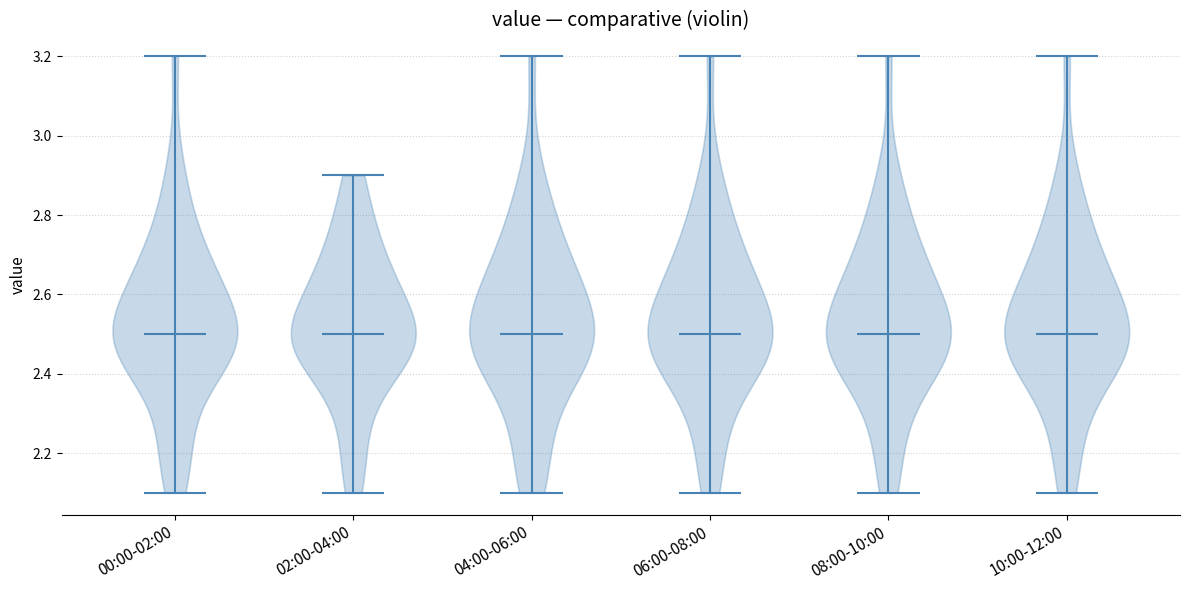

Where does the median line of the violin for 08:00-10:00 sit on the y-axis? The values are not printed on the chart, so give them approximately, as read against the axis.

2.5